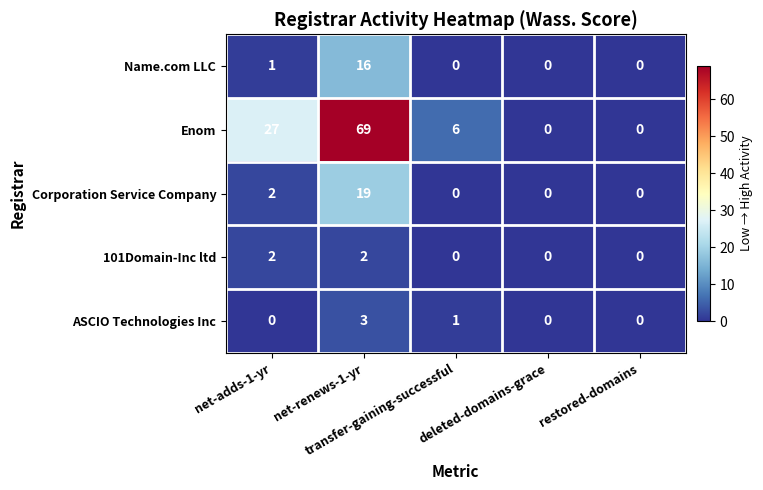

Which series has the largest range (max minus min)?

Enom